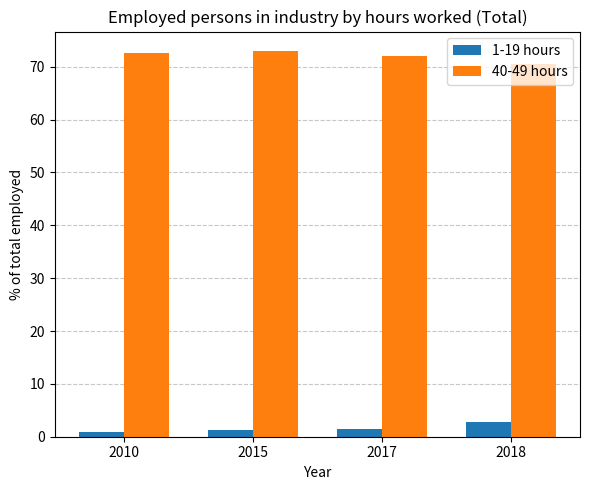

What is the total value across all series at 2018?

73.2